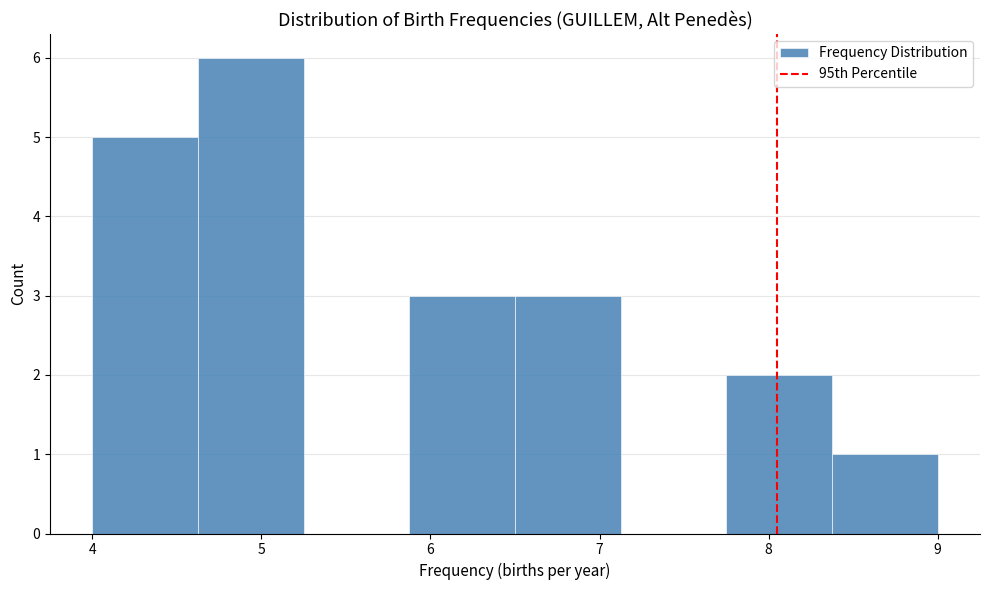

Which range on the x-axis has the tallest bar?

4.6 to 5.3